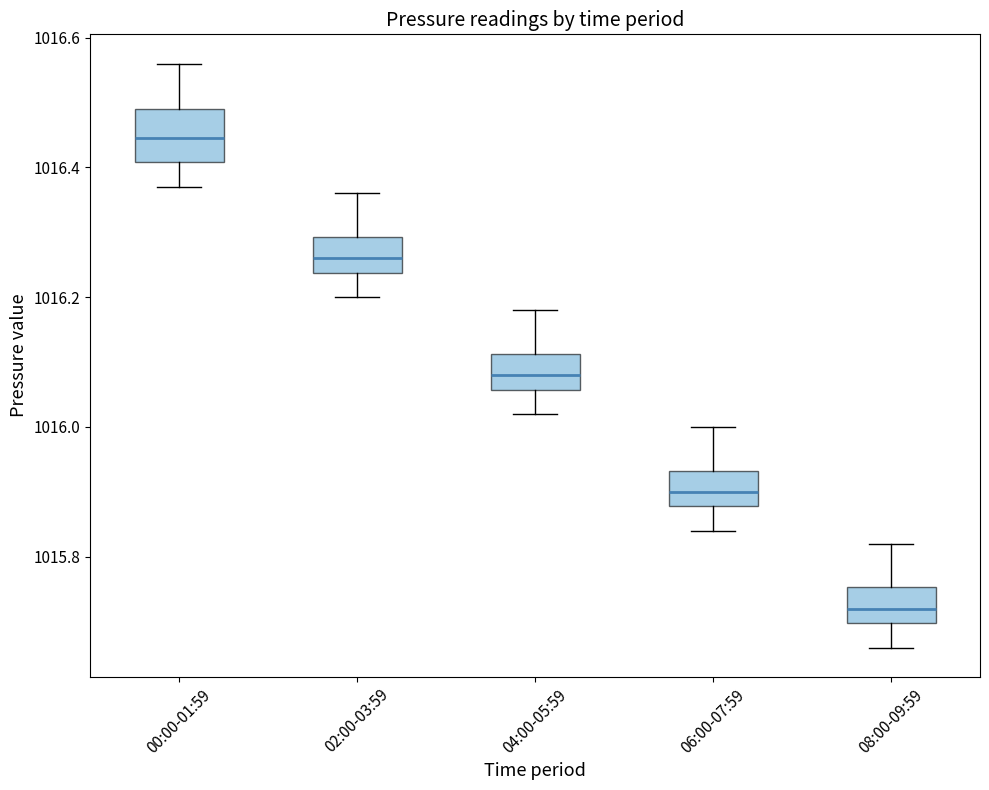

Comparing the boxes themselves (not the whiskers), which one is the tallest?

00:00-01:59